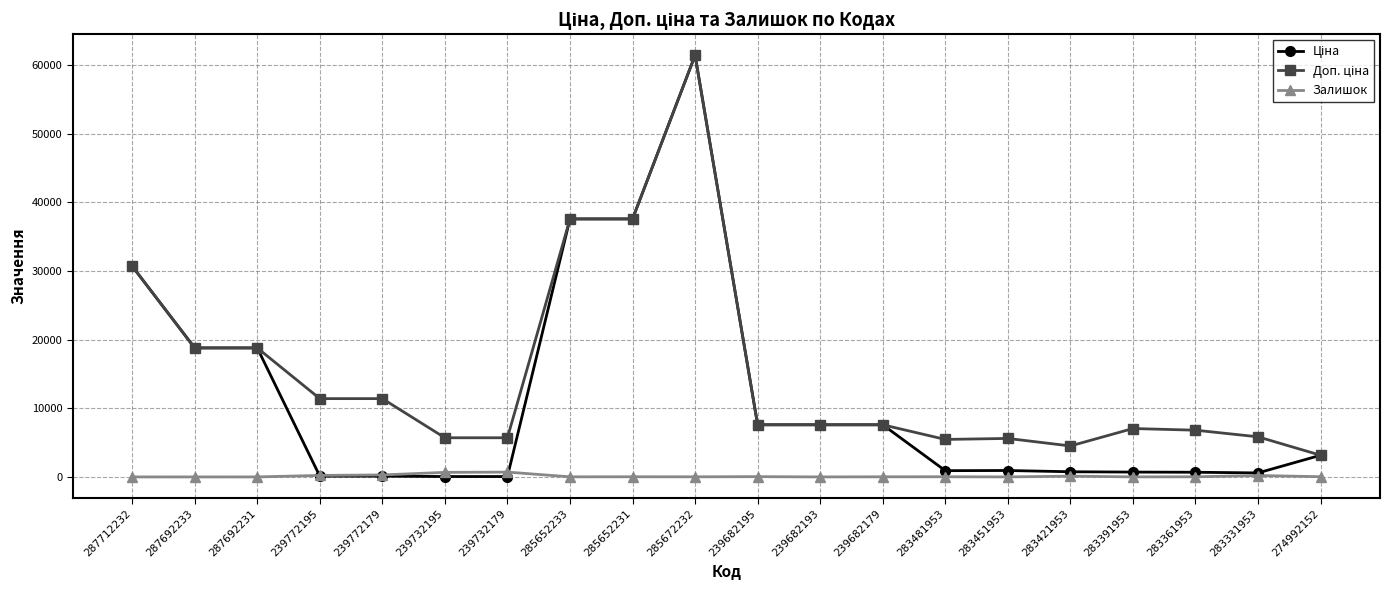

What is the sum of the Залишок values at 239772195 and 283361953?

237.0